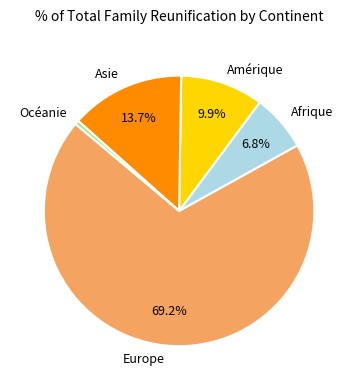

To the nearest percent, what is the average slice percentage?

20%